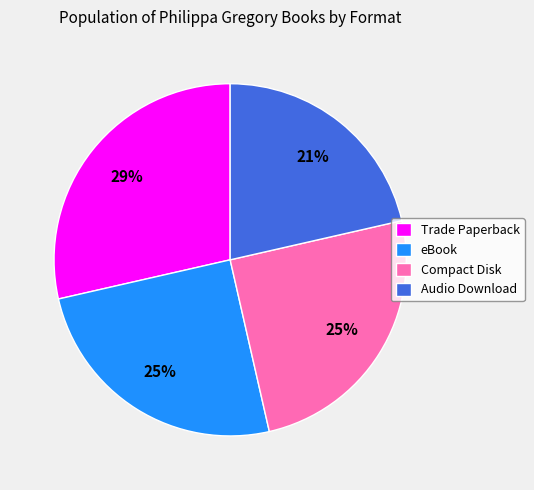

How many slices are in this pie chart?

4